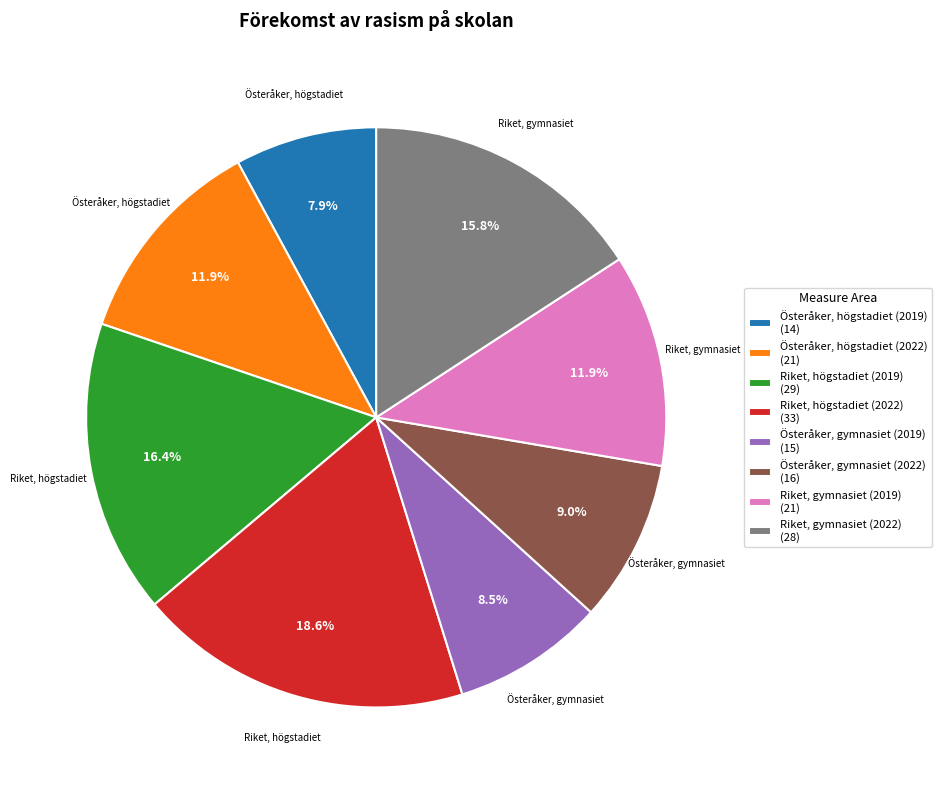

How many segments does this pie chart have?

8